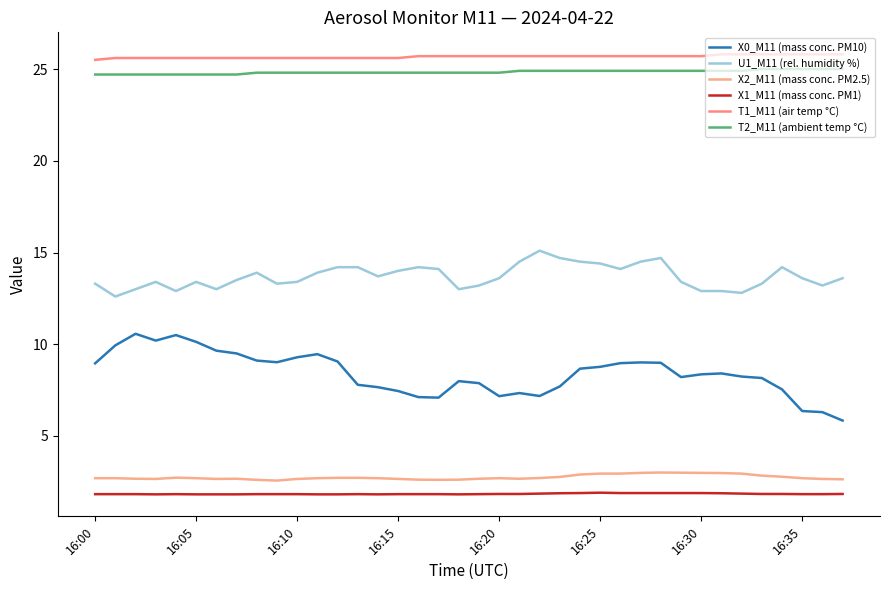

How many distinct data groups are displayed?

6